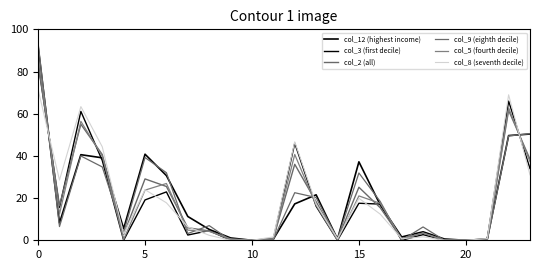

How many values in the col_3 (first decile) series are below 15?

12